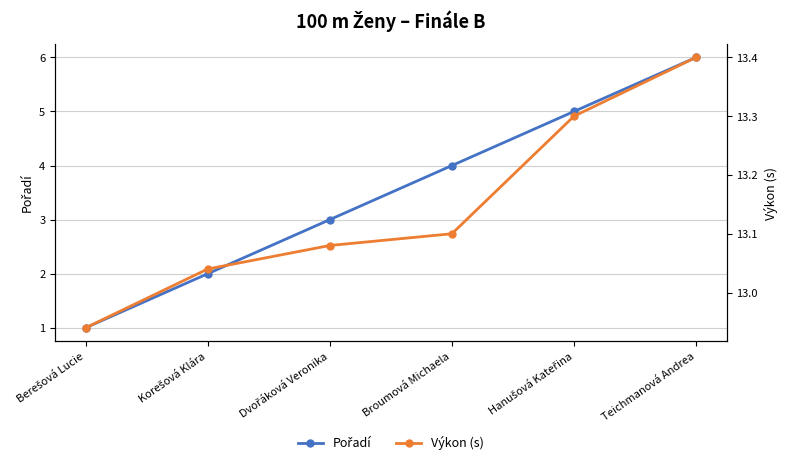

Read the Výkon (s) value at Korešová Klára.

13.0